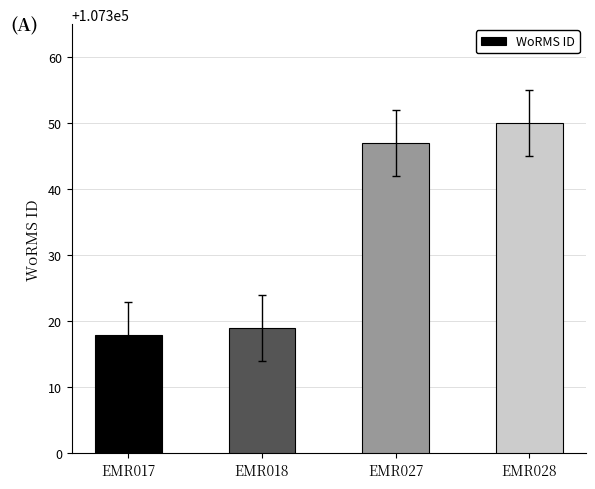

What value does the data have at EMR028?

107350